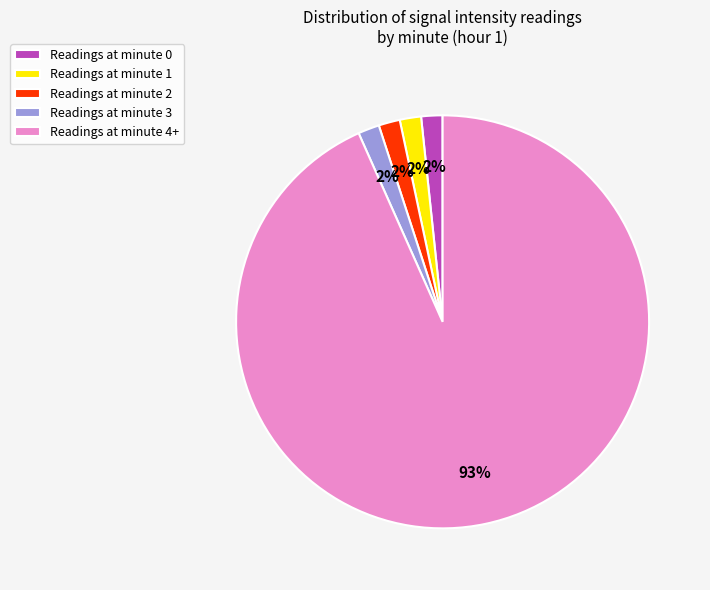

The Readings at minute 2 slice represents 15% of the pie. True or false?

False